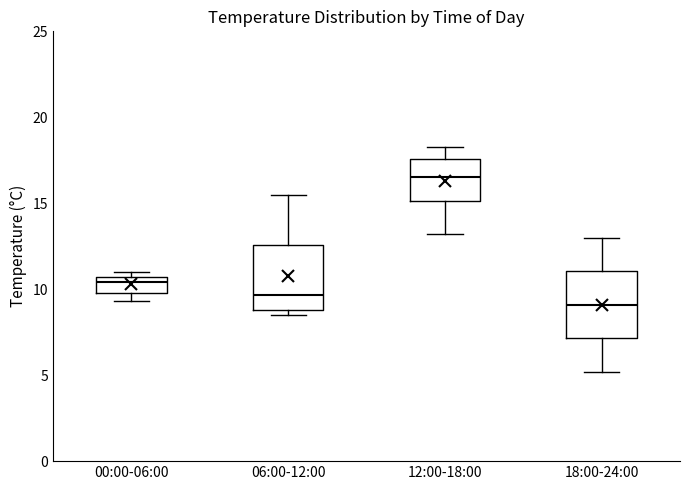

Reading left to right, read every box against the y-axis: the position of its median line, the range the box covers, and the ends of its whiskers. The values are not printed on the chart, so give them approximately, as read against the axis.

00:00-06:00: median 10.5 (just below the box's upper edge), box 10.0 to 10.5, whiskers 9.5 to 11.0
06:00-12:00: median 9.5, box 9.0 to 12.5, whiskers 8.5 to 15.5
12:00-18:00: median 16.5, box 15.0 to 17.5, whiskers 13.0 to 18.5
18:00-24:00: median 9.0, box 7.0 to 11.0, whiskers 5.0 to 13.0